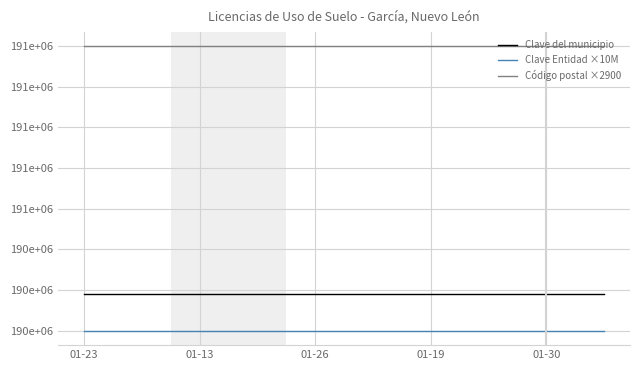

Does the chart have visible grid lines?

Yes